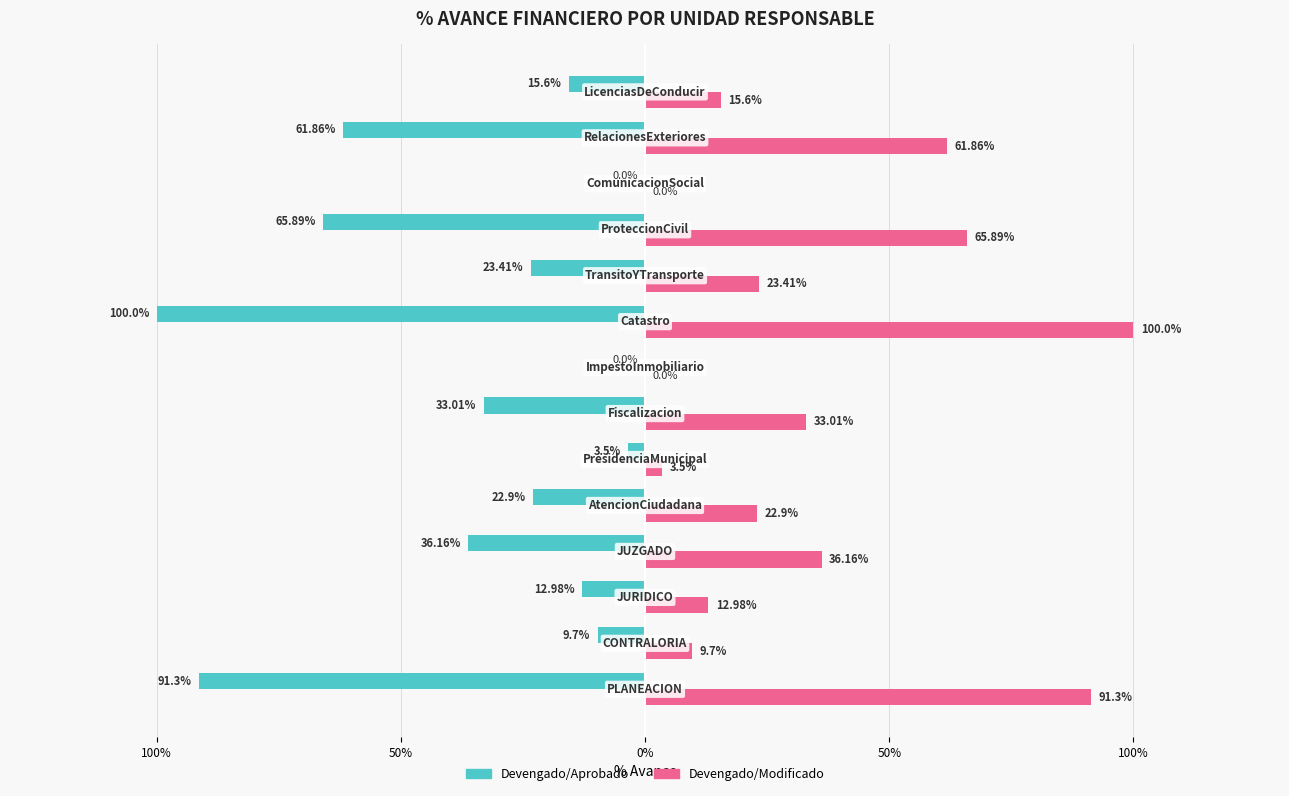

Rank the series by their maximum value, from lowest to highest.

Devengado/Aprobado, Devengado/Modificado